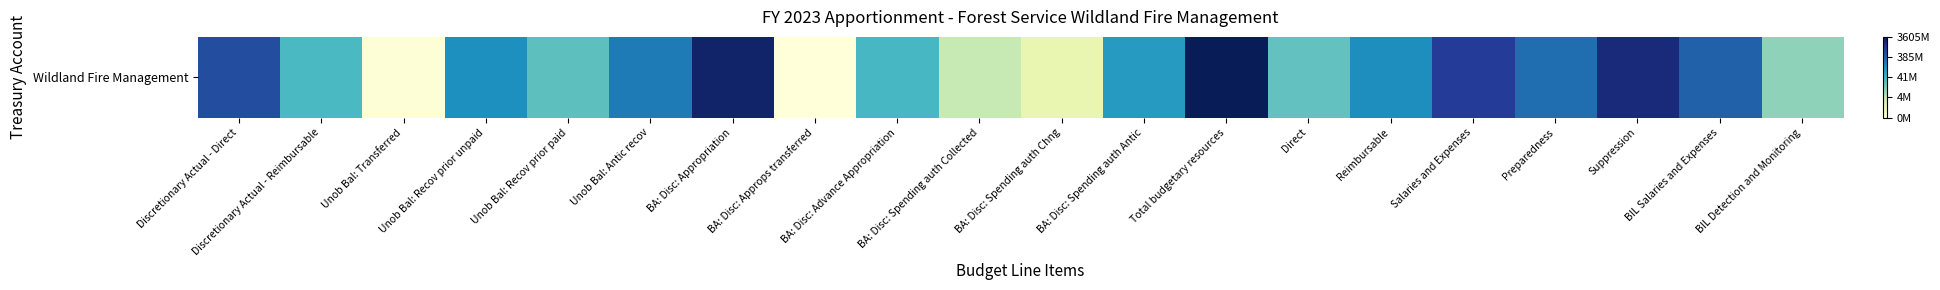

What is the minimum value shown in the chart?

5.7